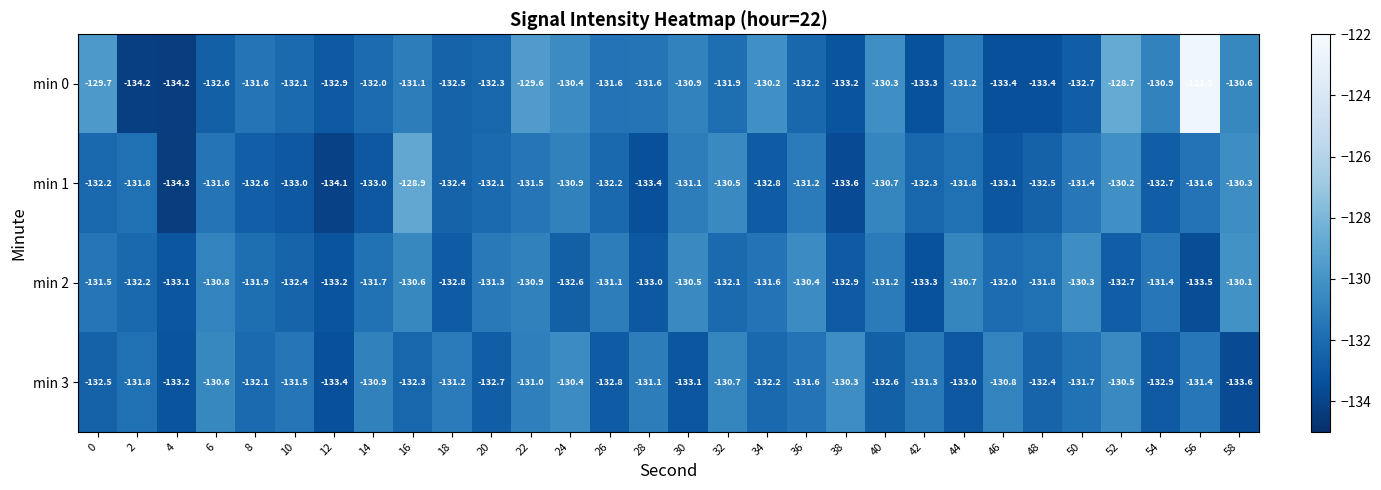

What is the sum of the min 0 values at 26 and 4?

-265.8